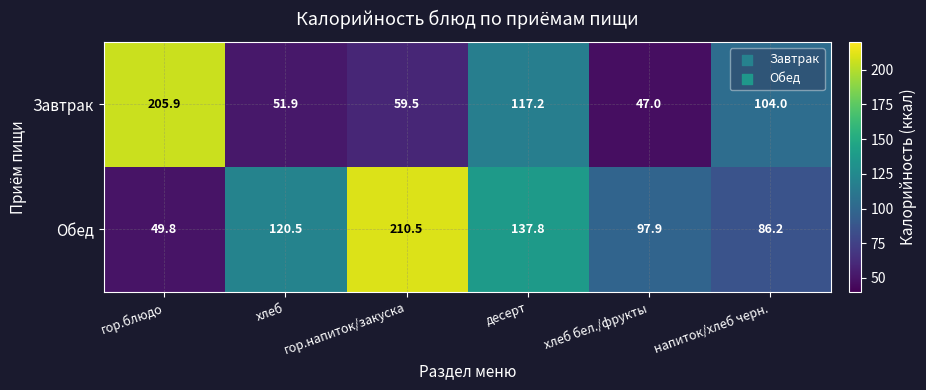

What is the difference between the maximum and minimum values in the Обед series?

160.7